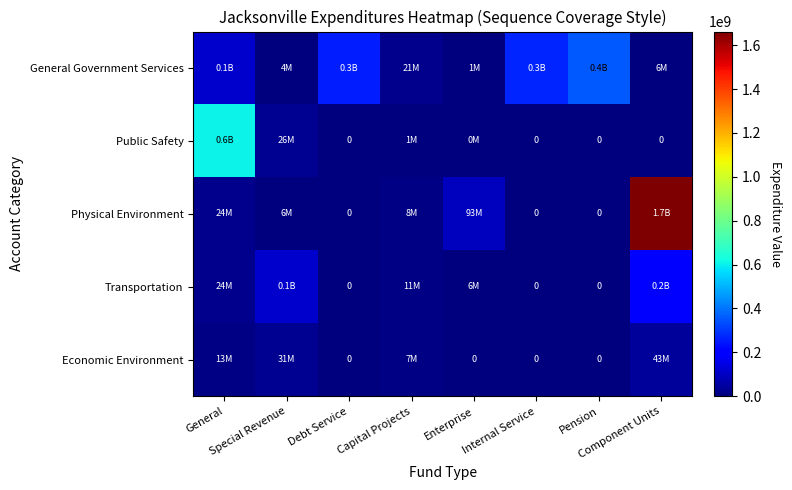

Which series has the largest total across all categories?

Physical Environment